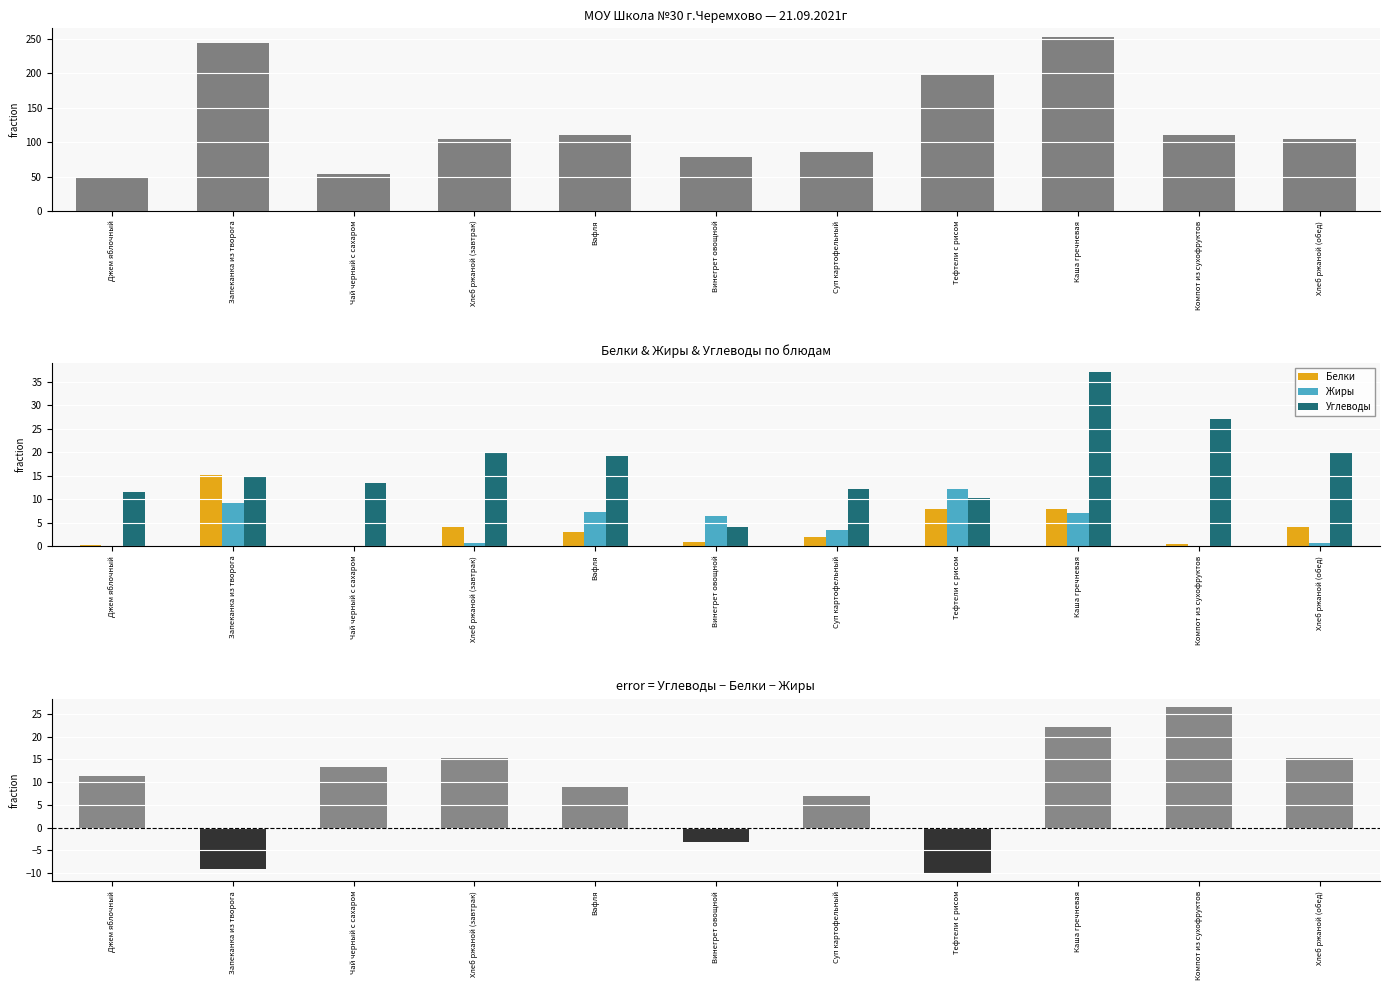

Which has a higher value, Хлеб ржаной (завтрак) or Суп картофельный?

Хлеб ржаной (завтрак)